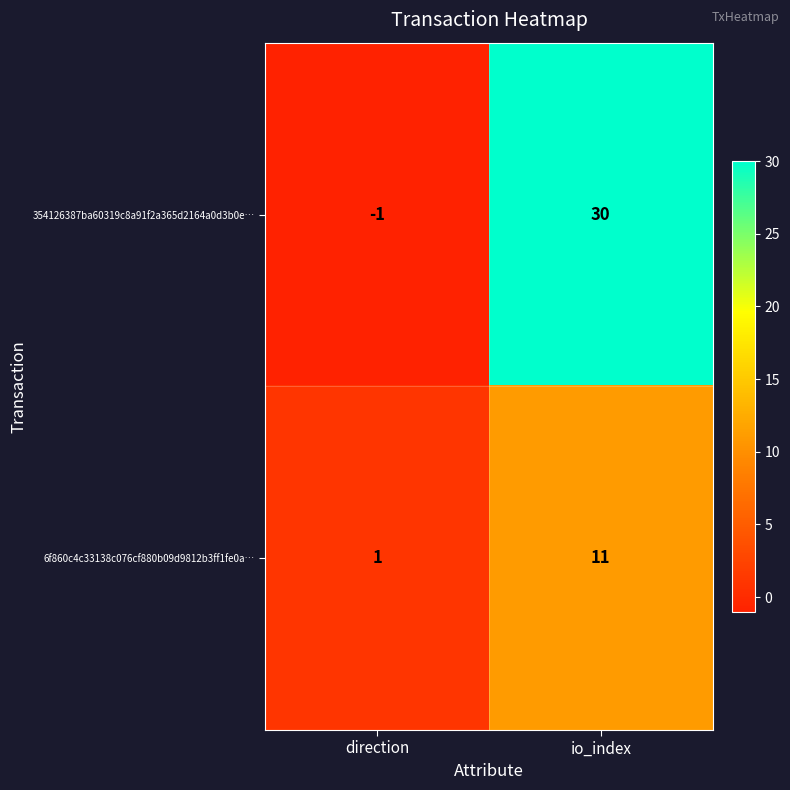

What value does the 6f860c4c33138c076cf880b09d9812b3ff1fe0a… series have at io_index, to the nearest 5?

10